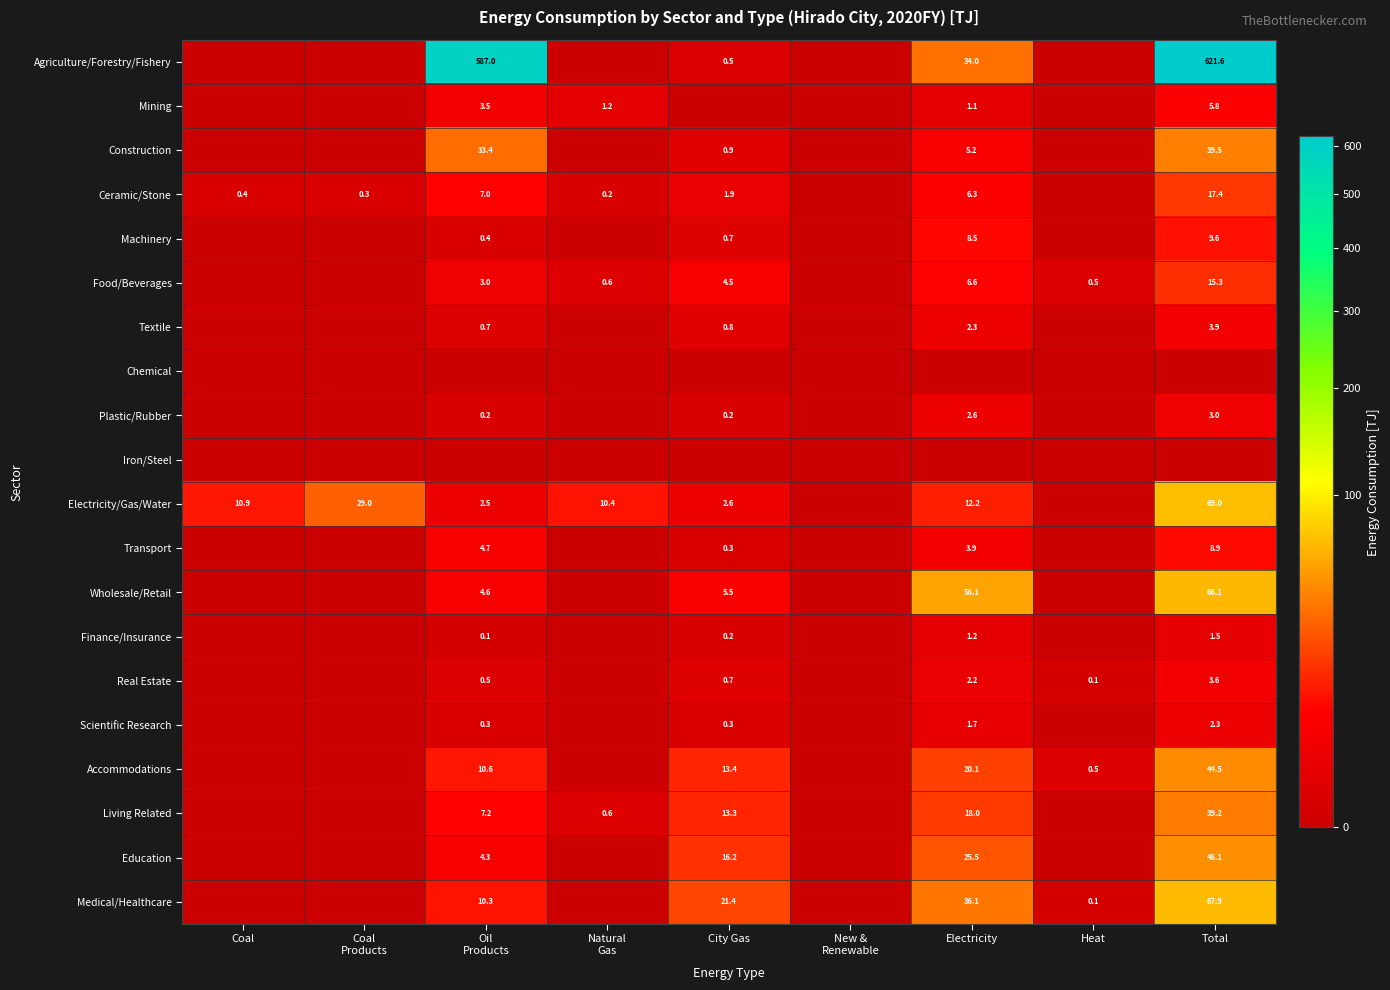

Count the number of data series in this chart.

20